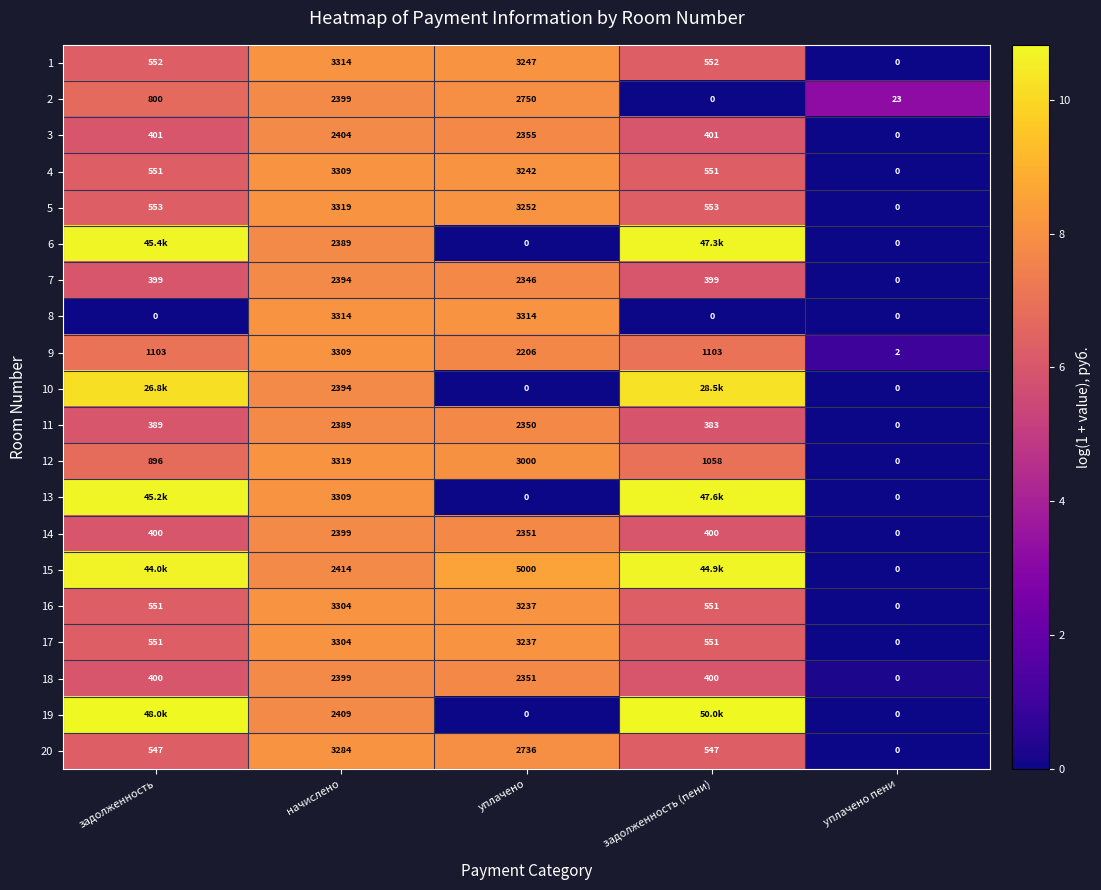

List the labels in order of 12 value, smallest first.

уплачено пени, задолженность, задолженность (пени), уплачено, начислено